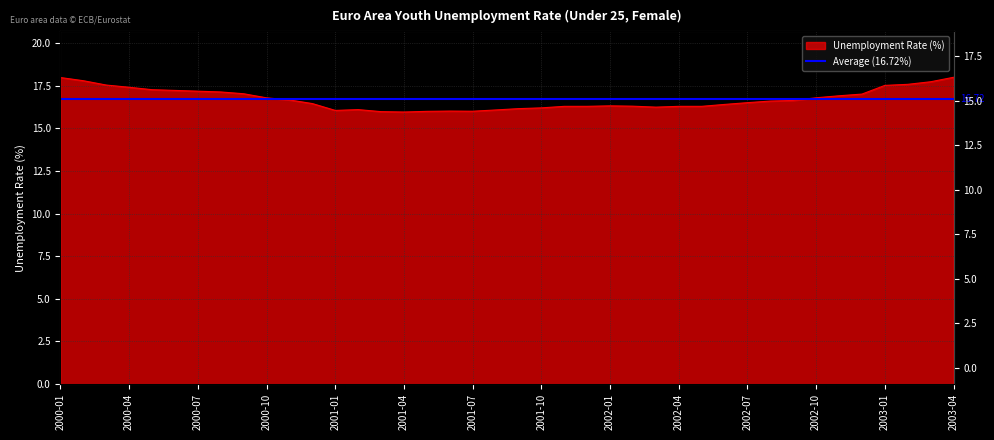

The chart shows a value of 23.4 at 2000-09. True or false?

False